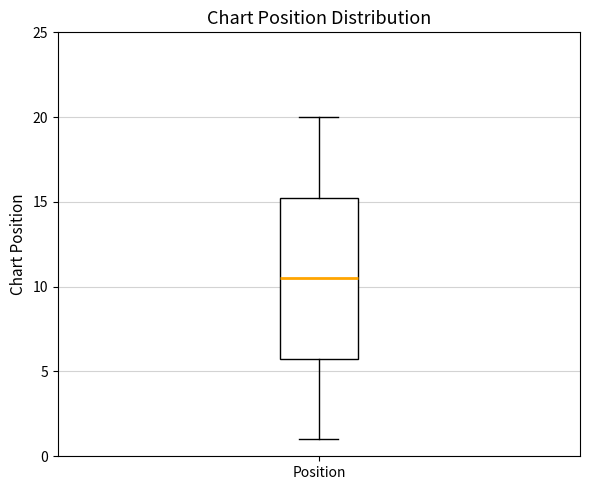

Transcribe this box plot: give where the median line is, the range the box spans, and where the two whiskers end, as read against the y-axis. The values are not printed on the chart, so give them approximately, as read against the axis.

median 10.5, box 6.0 to 15.5, whiskers 1.0 to 20.0